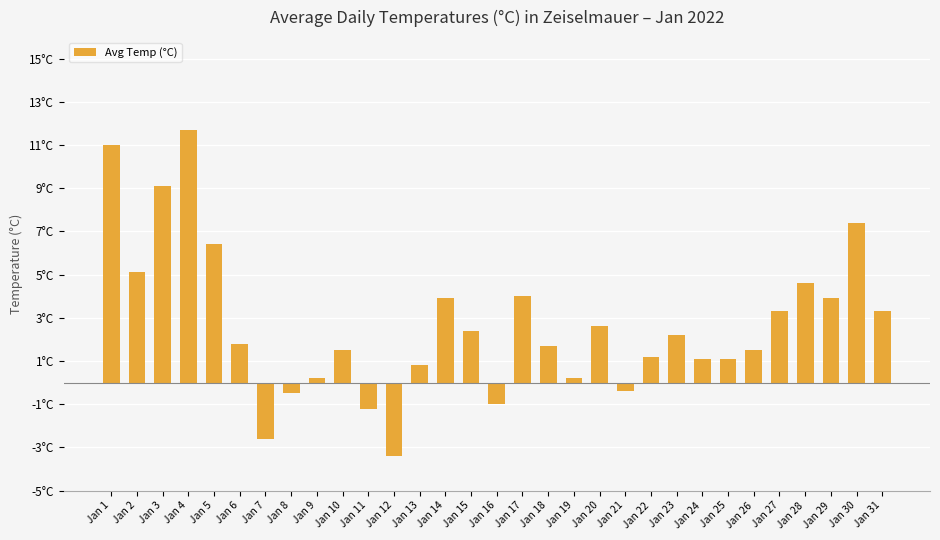

Are the bars horizontal?

No